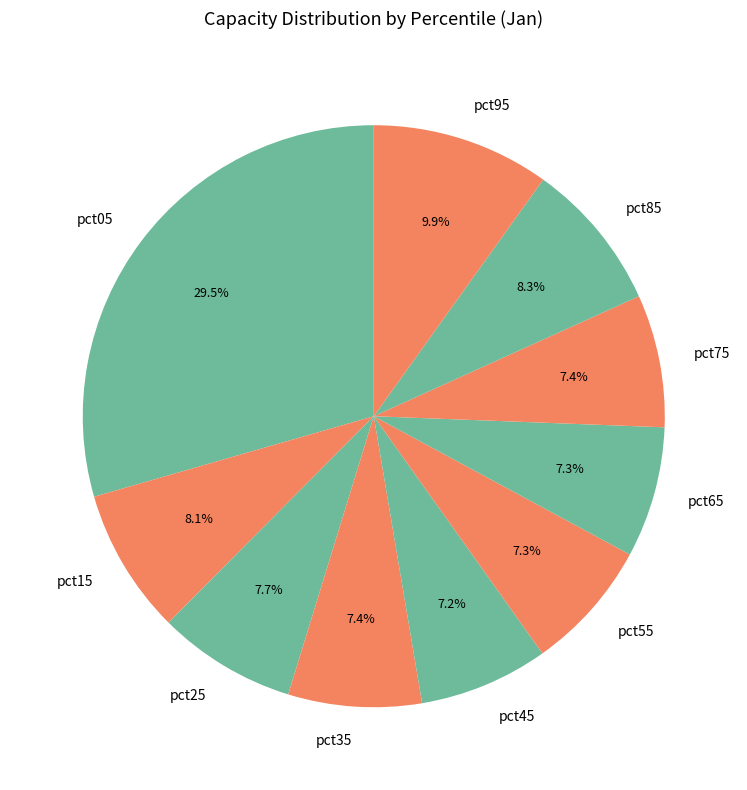

To the nearest percent, what portion does pct25 represent?

8%